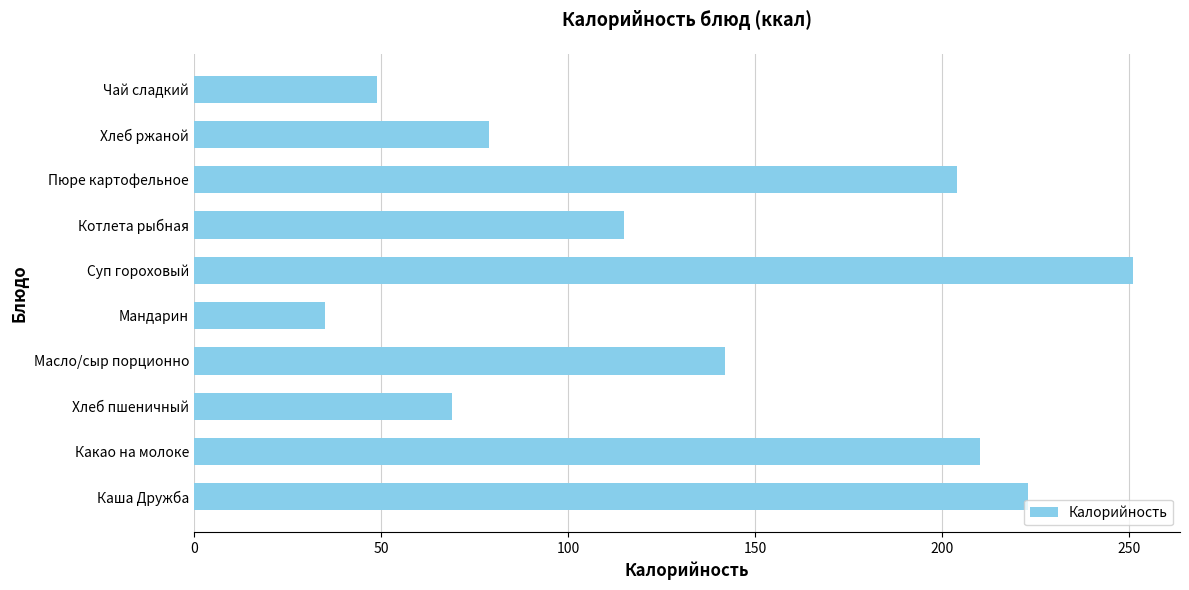

List the labels in order of value, smallest first.

Мандарин, Чай сладкий, Хлеб пшеничный, Хлеб ржаной, Котлета рыбная, Масло/сыр порционно, Пюре картофельное, Какао на молоке, Каша Дружба, Суп гороховый